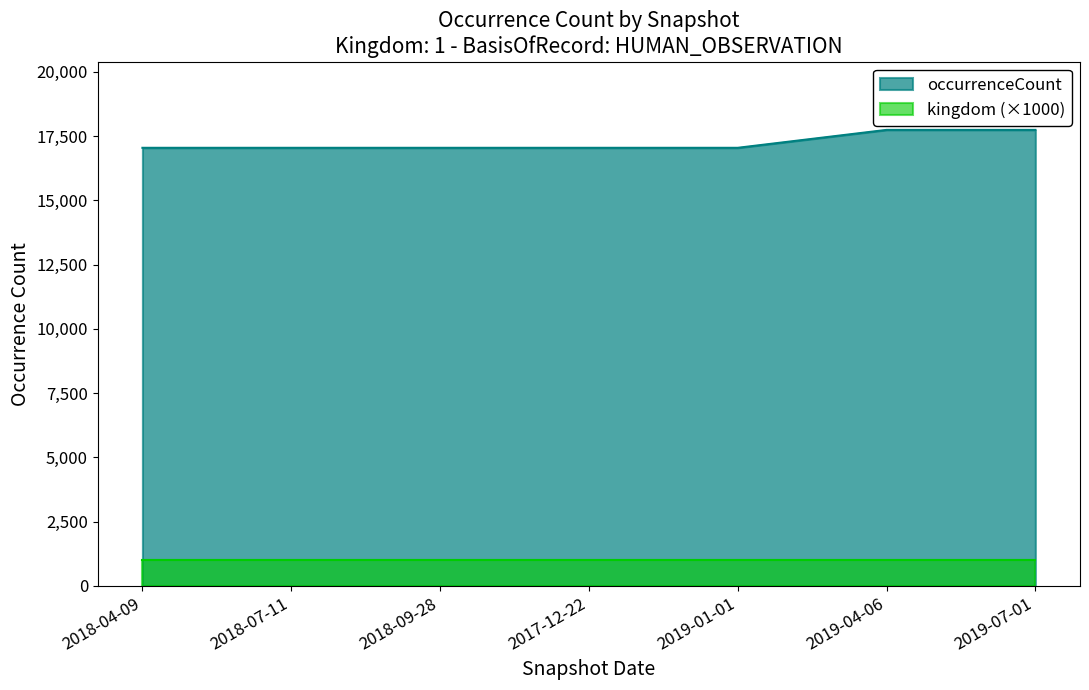

What is the maximum value shown in the chart?

17741